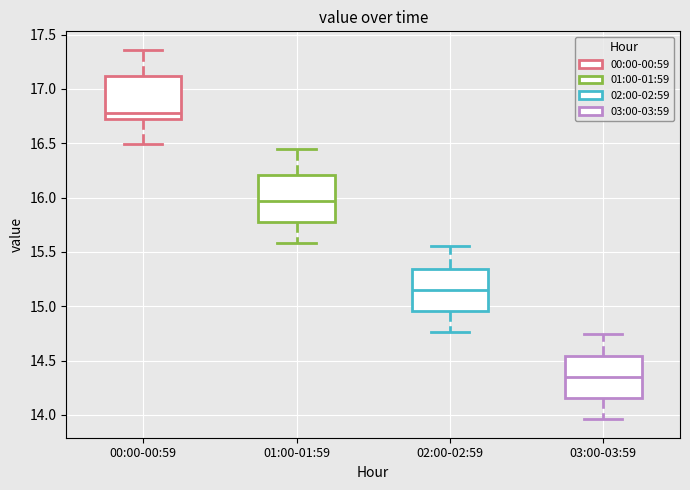

Where does the lower whisker of the box for 00:00-00:59 end on the y-axis? The values are not printed on the chart, so give them approximately, as read against the axis.

16.50